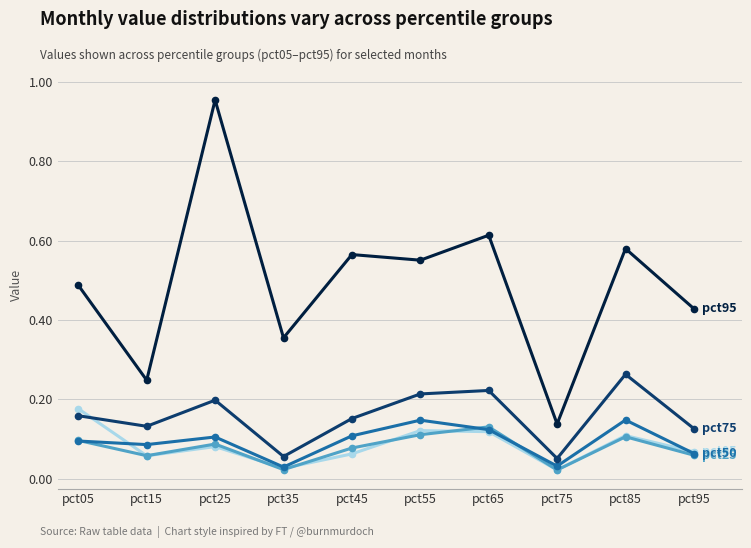

Count the number of data series in this chart.

5